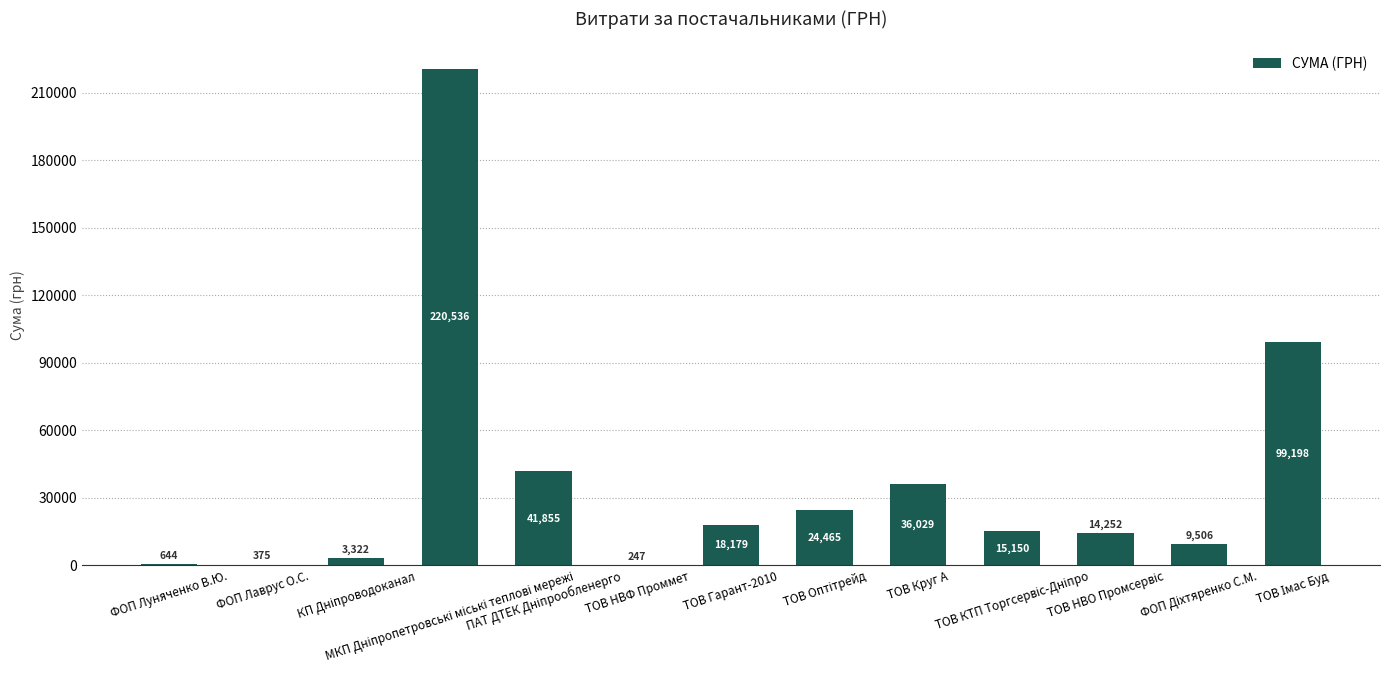

What is the maximum value shown in the chart?

220535.5